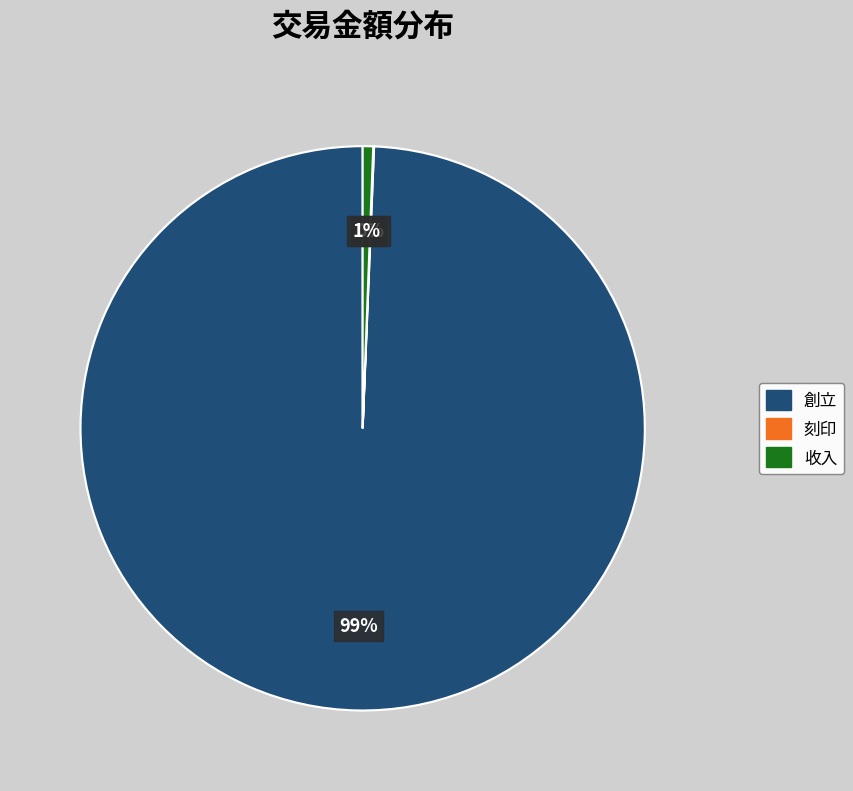

Does any single category account for the majority?

Yes